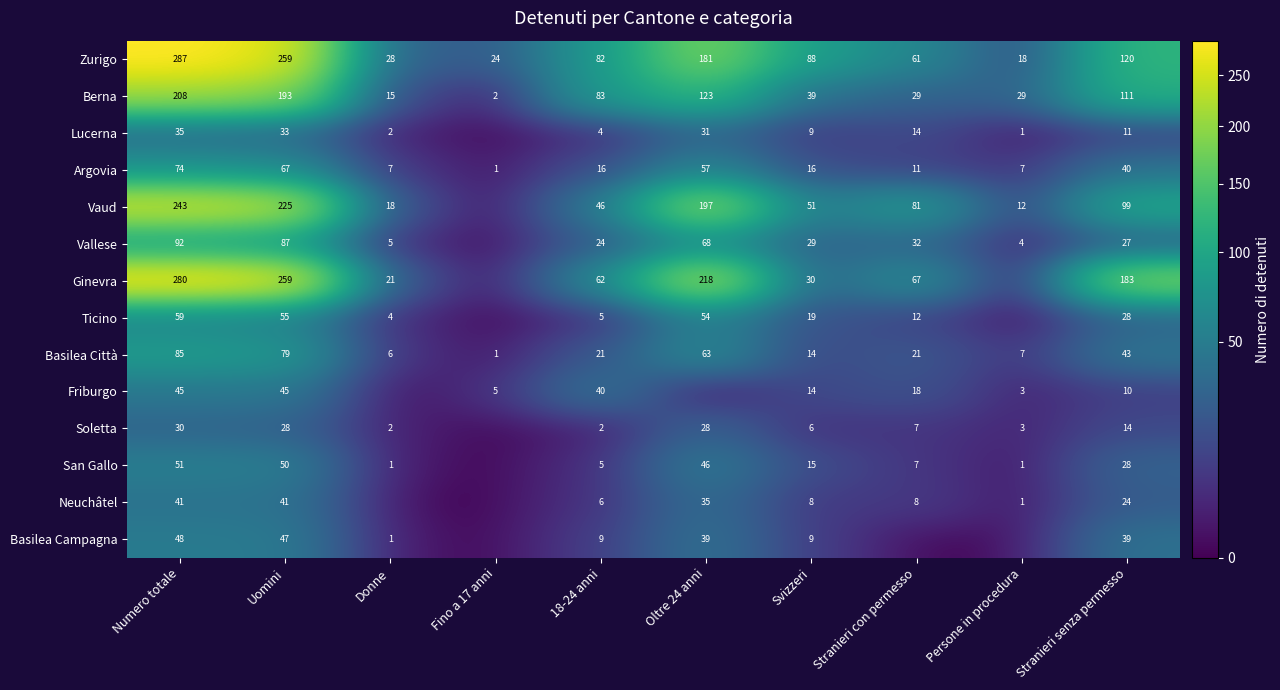

Is it true that Vaud equals 67 at Svizzeri?

False